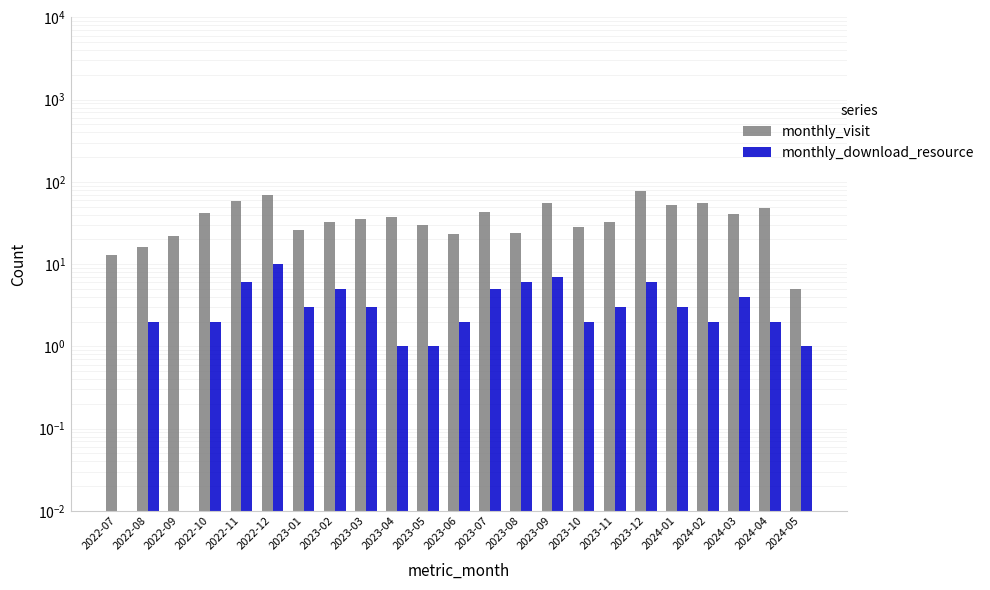

Reading left to right, list all the values displayed in this chart.

monthly_visit: 2022-07=13.0	2022-08=16.0	2022-09=22.0	2022-10=42.0	2022-11=59.0	2022-12=69.0	2023-01=26.0	2023-02=33.0	2023-03=35.0	2023-04=37.0	2023-05=30.0	2023-06=23.0	2023-07=43.0	2023-08=24.0	2023-09=55.0	2023-10=28.0	2023-11=33.0	2023-12=77.0	2024-01=53.0	2024-02=56.0	2024-03=41.0	2024-04=48.0	2024-05=5.0
monthly_download_resource: 2022-07=0.0	2022-08=2.0	2022-09=0.0	2022-10=2.0	2022-11=6.0	2022-12=10.0	2023-01=3.0	2023-02=5.0	2023-03=3.0	2023-04=1.0	2023-05=1.0	2023-06=2.0	2023-07=5.0	2023-08=6.0	2023-09=7.0	2023-10=2.0	2023-11=3.0	2023-12=6.0	2024-01=3.0	2024-02=2.0	2024-03=4.0	2024-04=2.0	2024-05=1.0